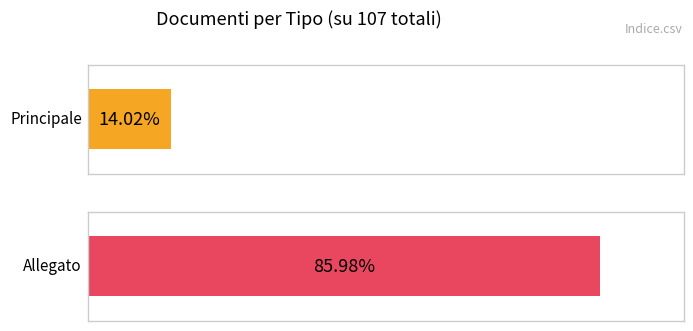

Rank the series at 14 from highest to lowest value.

Allegato, Principale